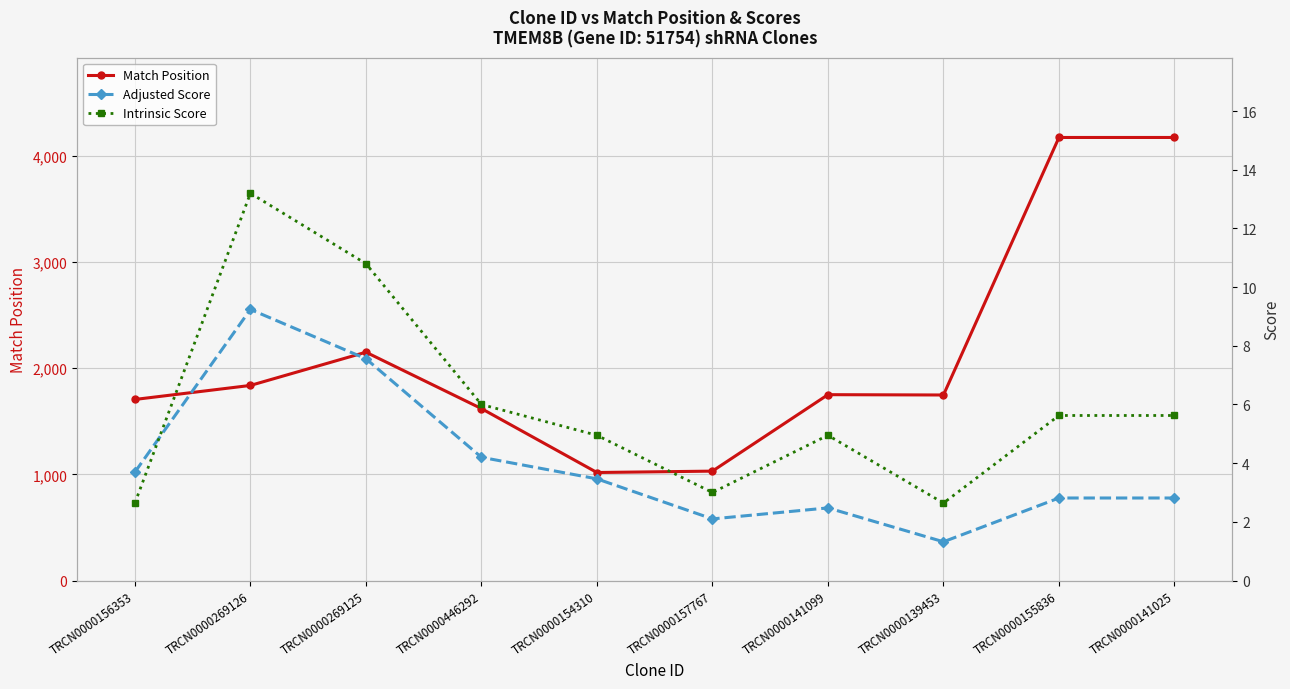

At TRCN0000269125, list the series in order from smallest to largest.

Adjusted Score, Intrinsic Score, Match Position